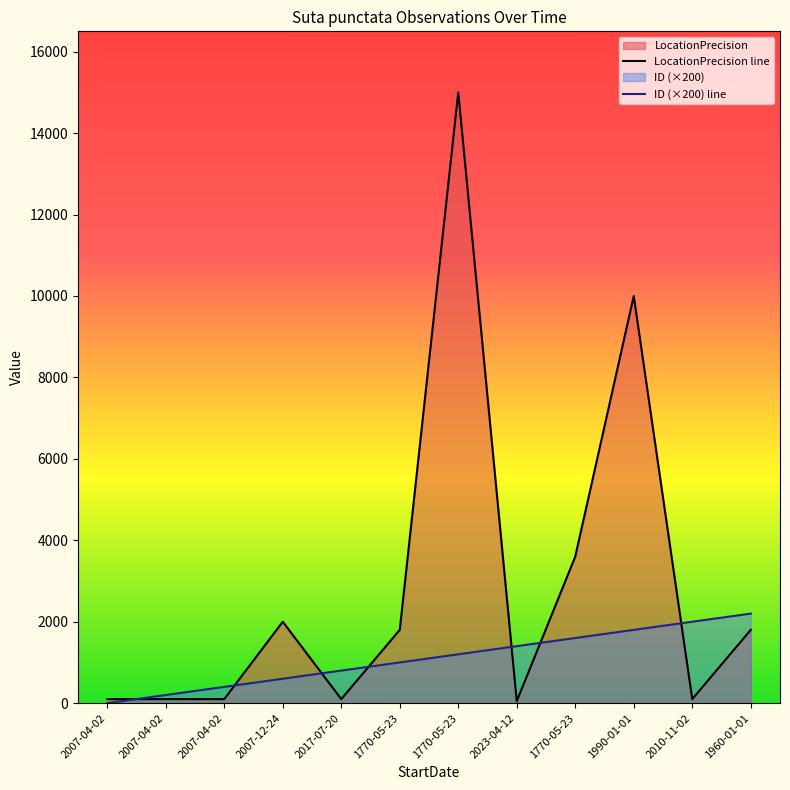

What is the total value across all series at 2007-12-24?

2600